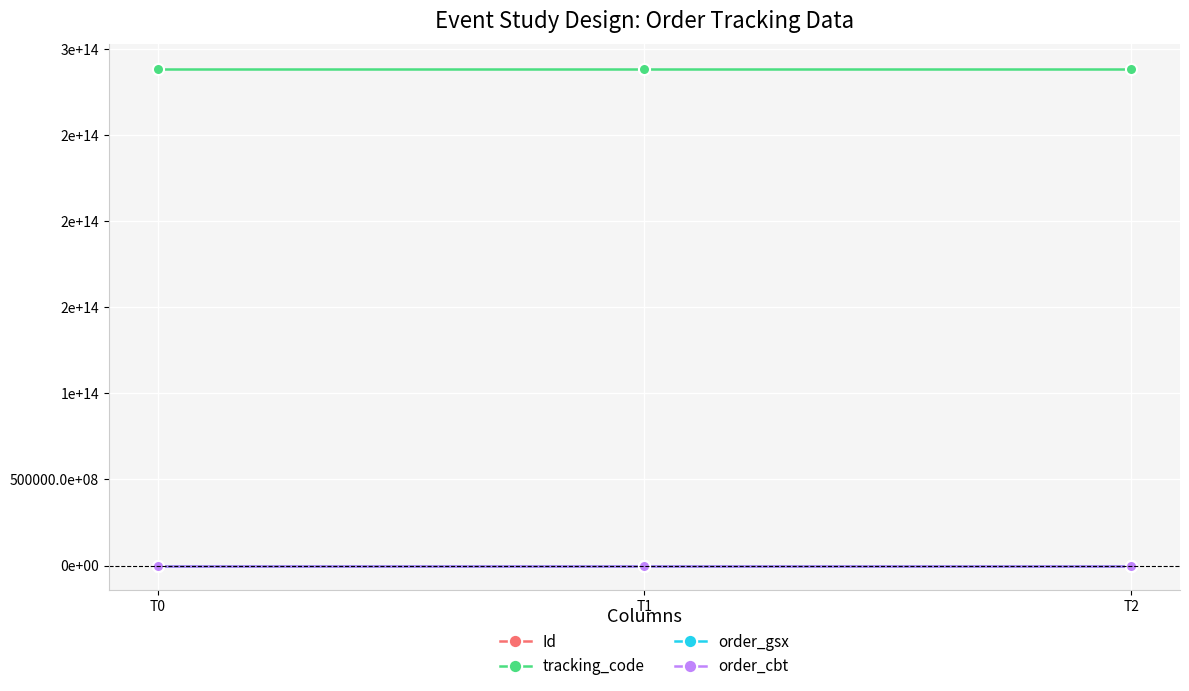

Is this an area chart (filled region under the line)?

No